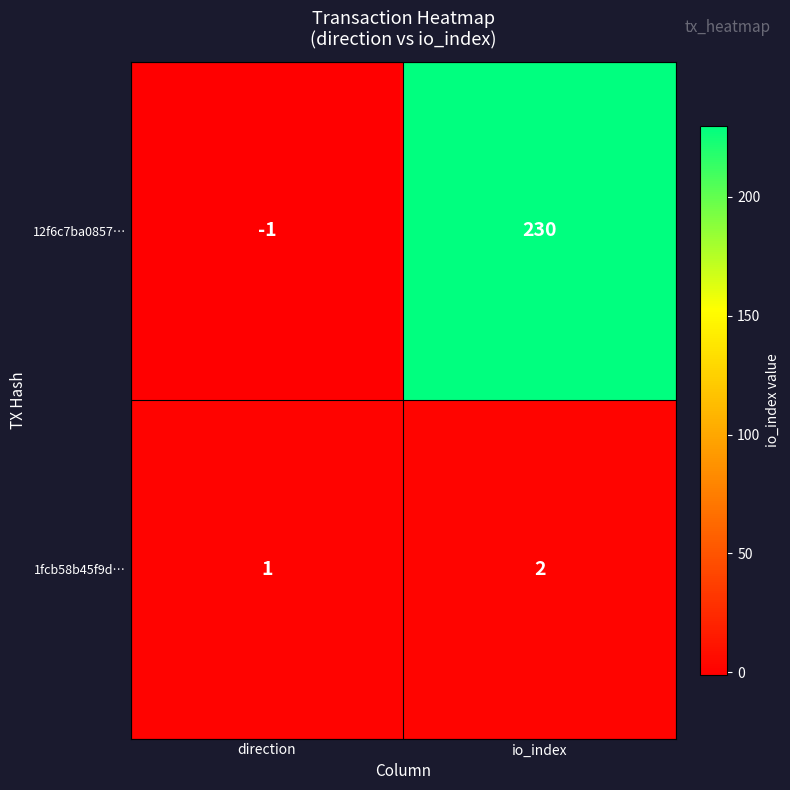

The value of 1fcb58b45f9d… at io_index is 1. True or false?

False